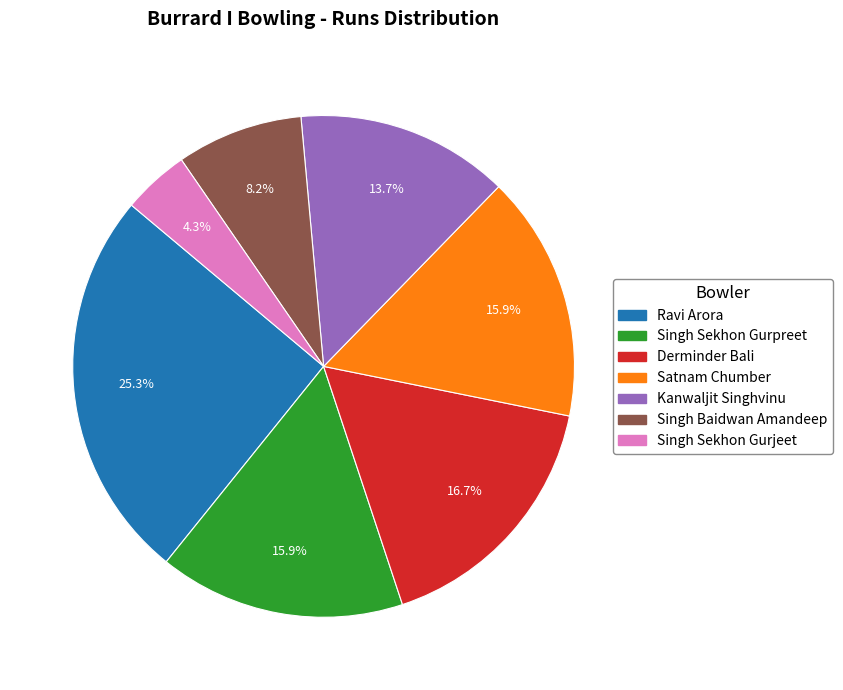

To the nearest percent, what percentage of the pie is Derminder Bali?

17%